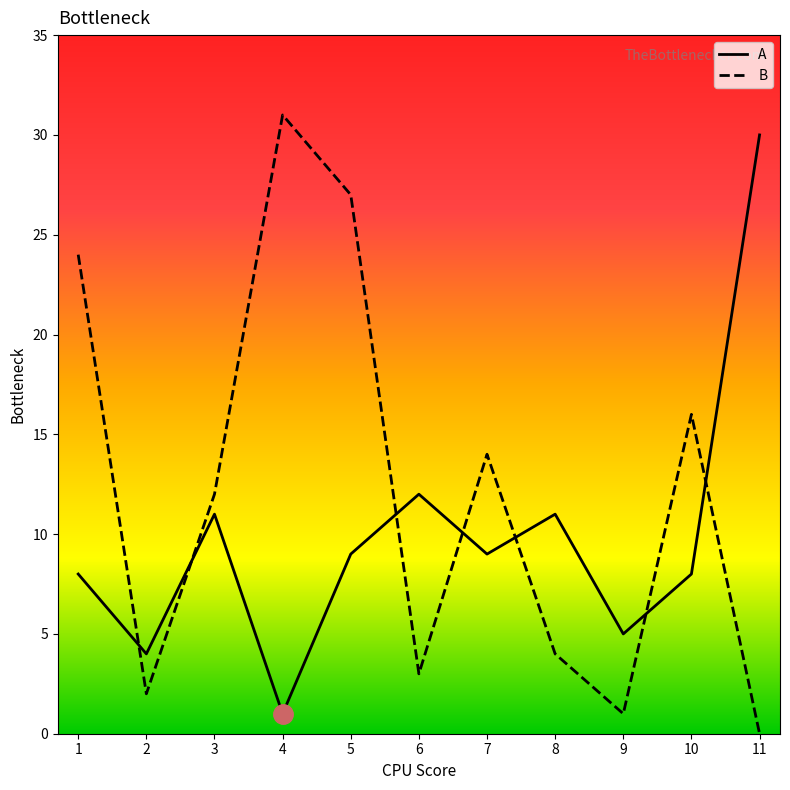

At how many categories does at least one series exceed 3?

11